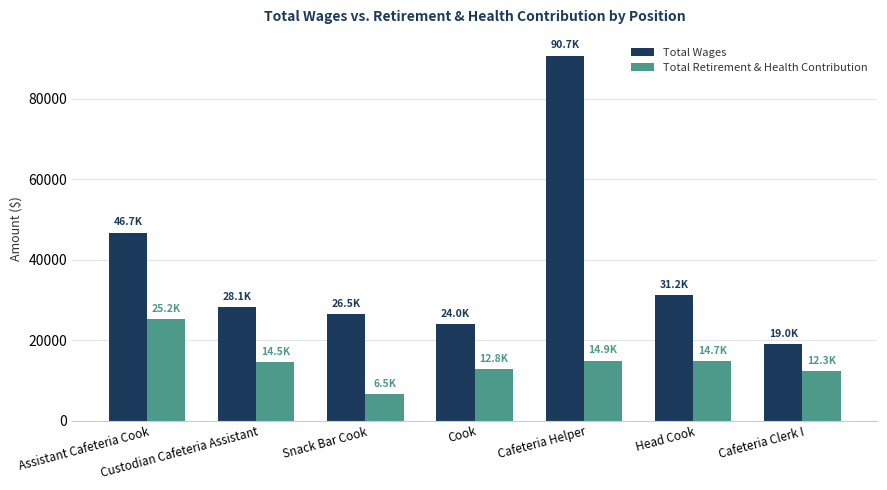

What is the difference between the highest and lowest values at Head Cook?

16450